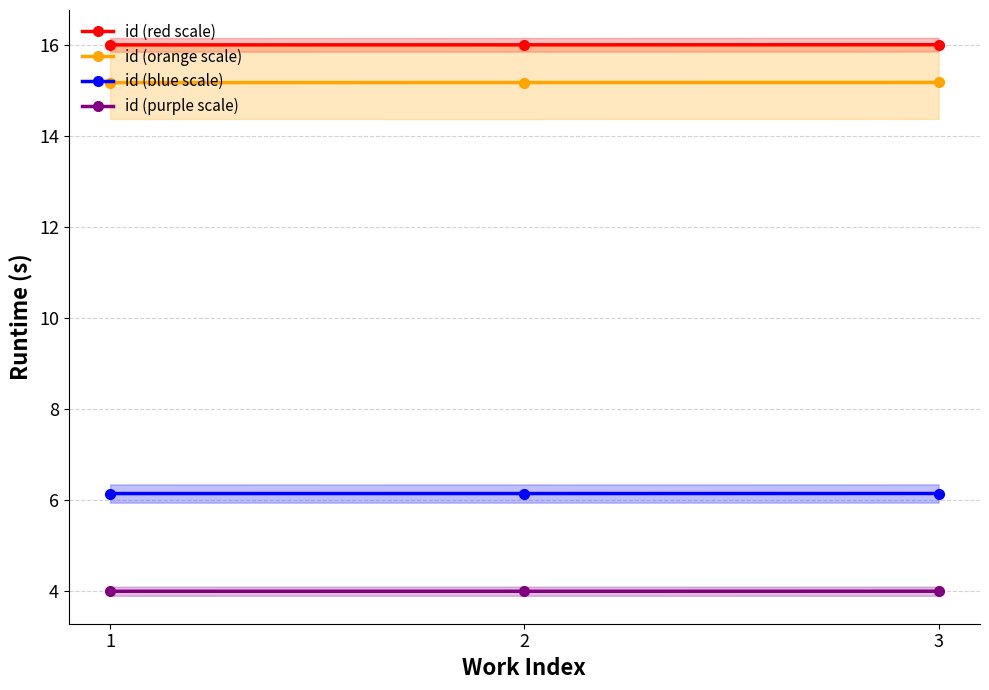

Between 1 and 2, which series saw the biggest shift?

id (red scale)